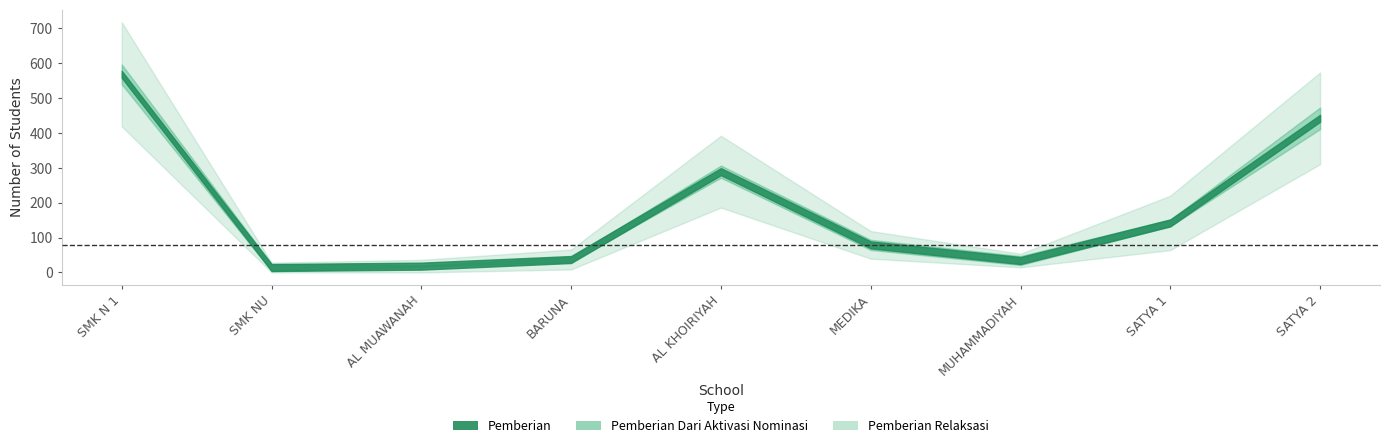

Is it true that Pemberian Relaksasi equals 50 at SMKS KESEHATAN MEDIKA FARMA PETARUKAN?

True